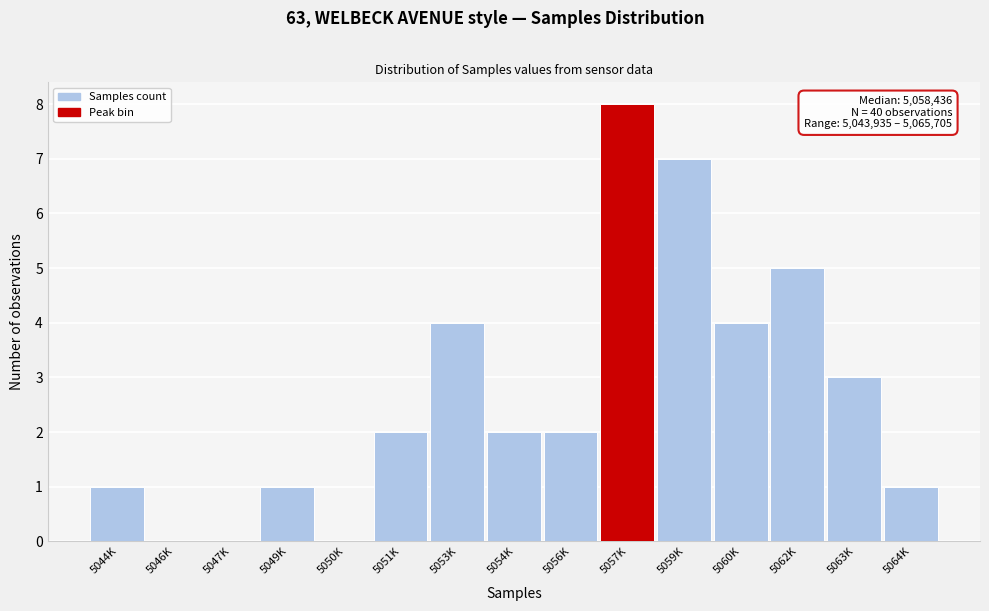

Reading left to right, extract all data points from this chart.

5044K=1	5046K=0	5047K=0	5049K=1	5050K=0	5051K=2	5053K=4	5054K=2	5056K=2	5057K=8	5059K=7	5060K=4	5062K=5	5063K=3	5064K=1